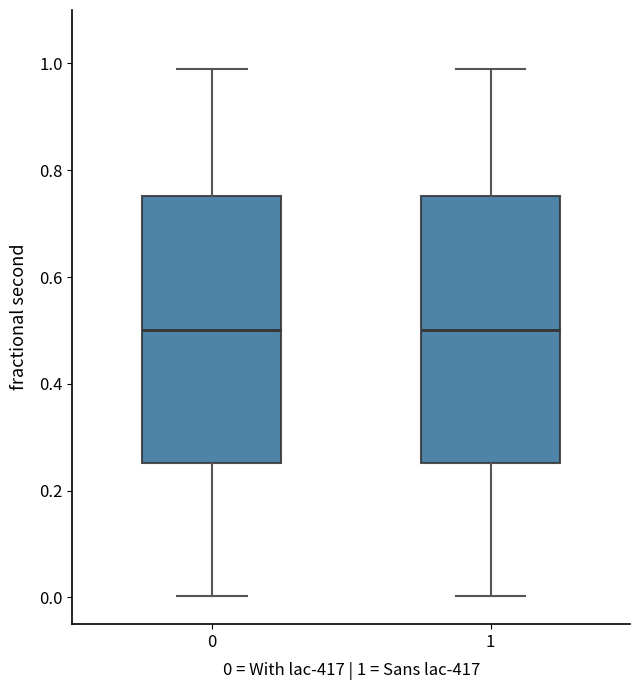

Reading left to right, transcribe this box plot: for each box, give where its median line is, the range the box spans, and where its two whiskers end, as read against the y-axis. The values are not printed on the chart, so give them approximately, as read against the axis.

0: median 0.50, box 0.26 to 0.76, whiskers 0.00 to 0.98
1: median 0.50, box 0.26 to 0.76, whiskers 0.00 to 0.98